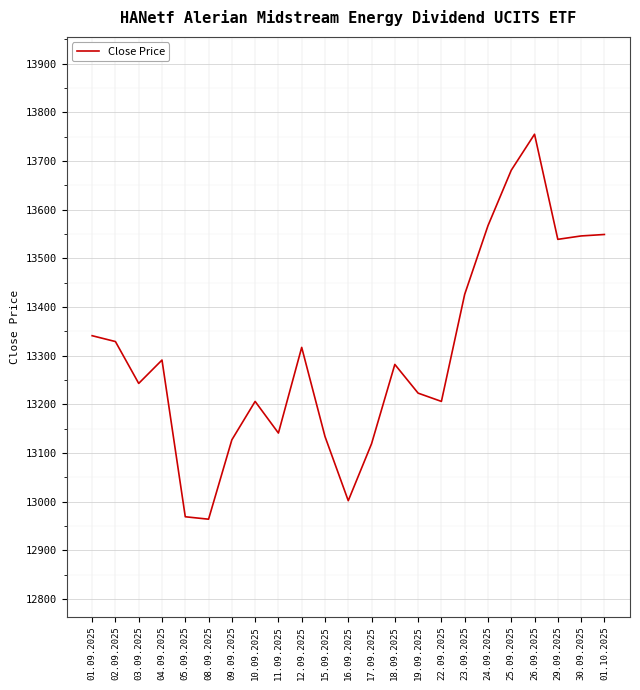

What is the average value?

13302